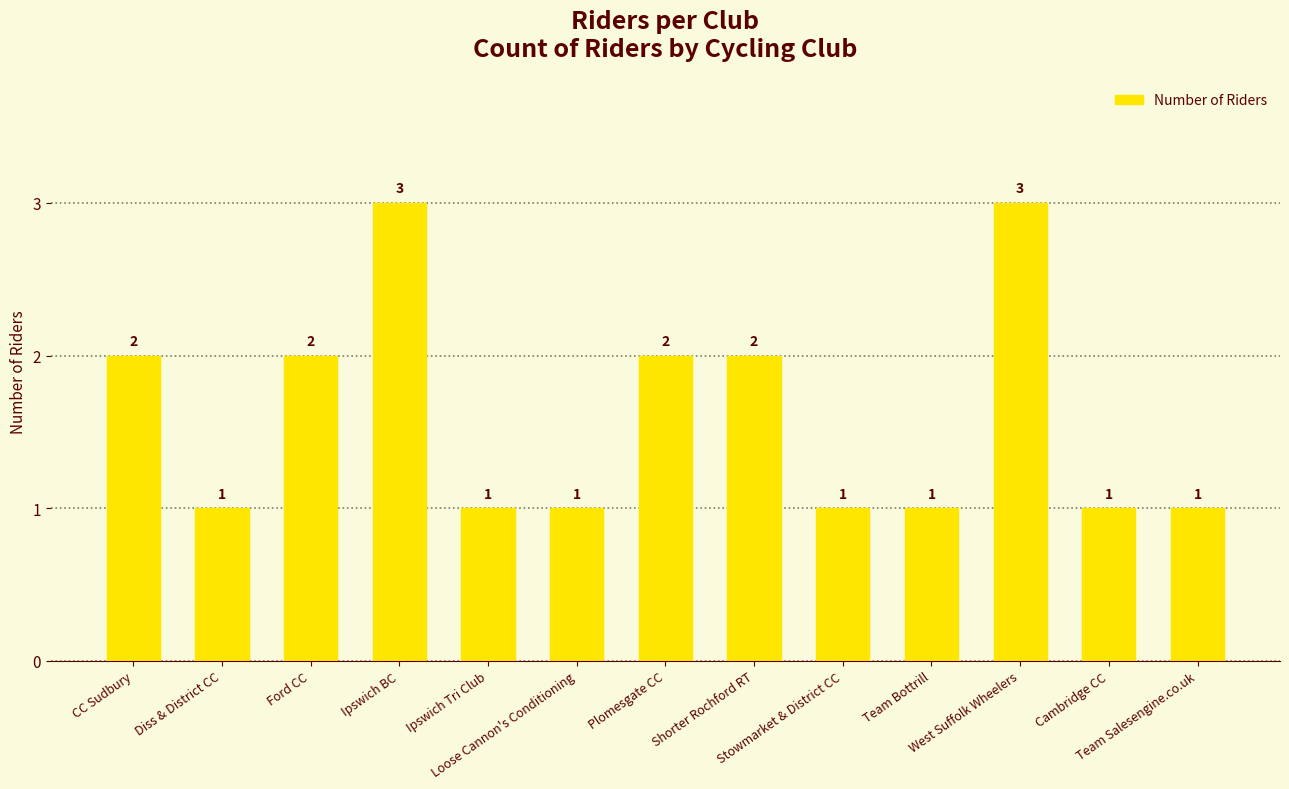

What is the greatest value displayed?

3